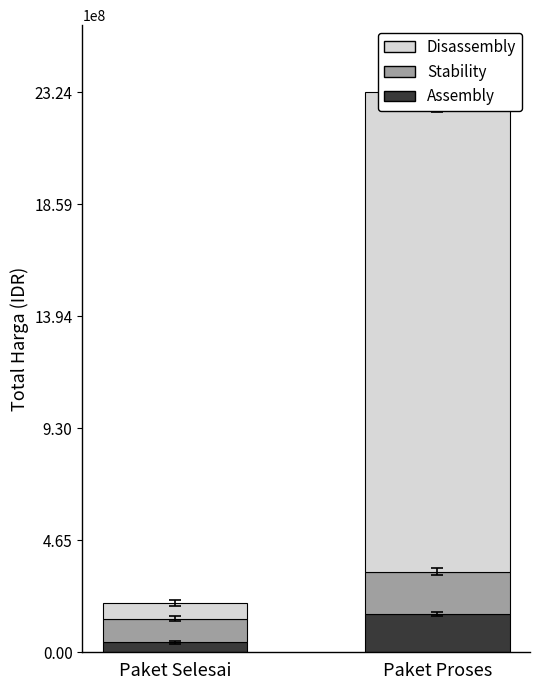

What are all the series names shown in the legend?

Assembly, Stability, Disassembly